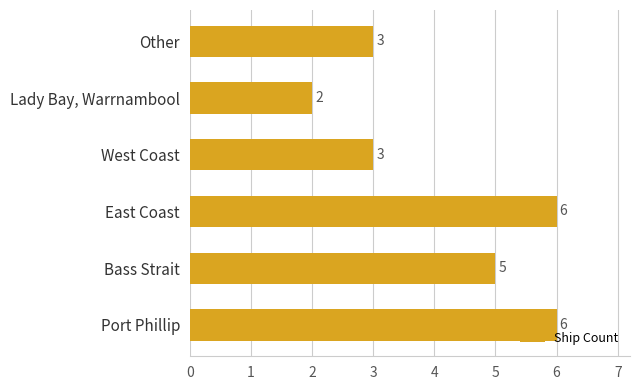

What is the approximate value at East Coast?

6